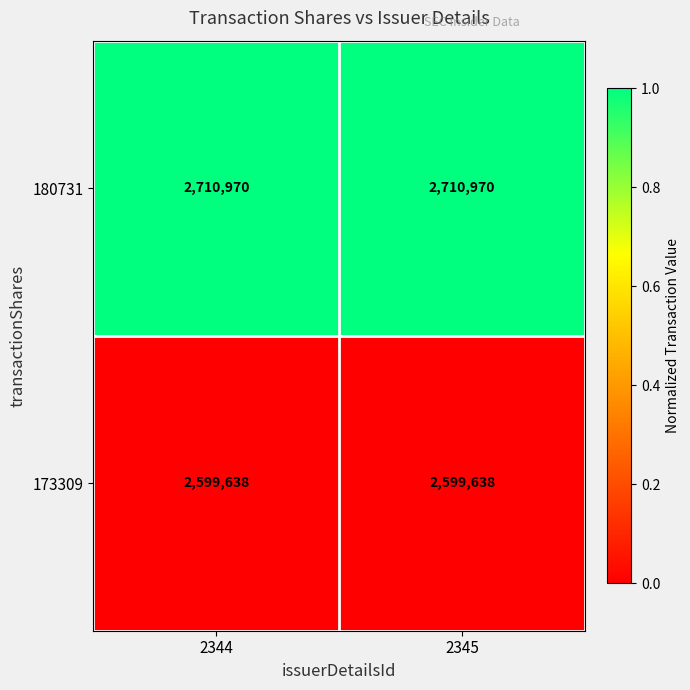

Reading right to left, what are all the values shown in this chart?

180731: 2345=2710970	2344=2710970
173309: 2345=2599638	2344=2599638